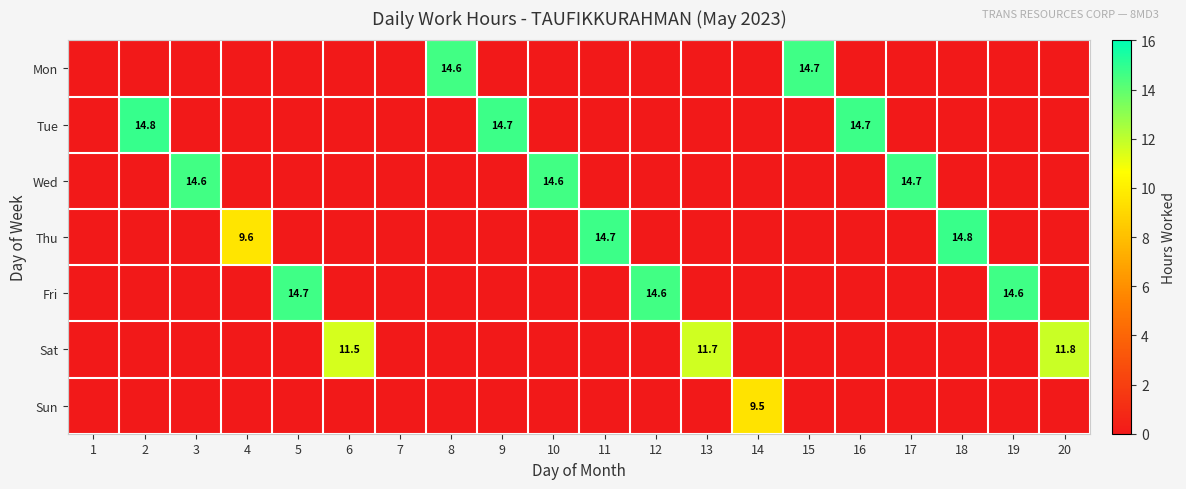

The value of Thu at 4 is 9.6. True or false?

True